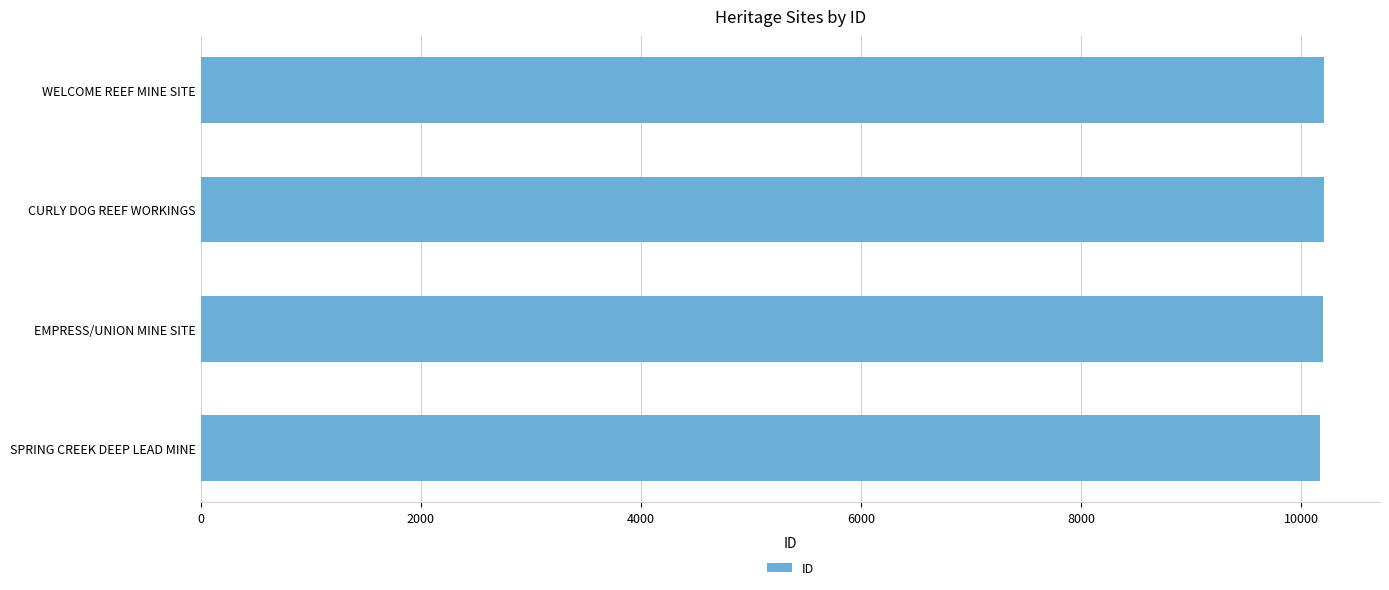

The chart shows a value of 10200 at EMPRESS/UNION MINE SITE. True or false?

True